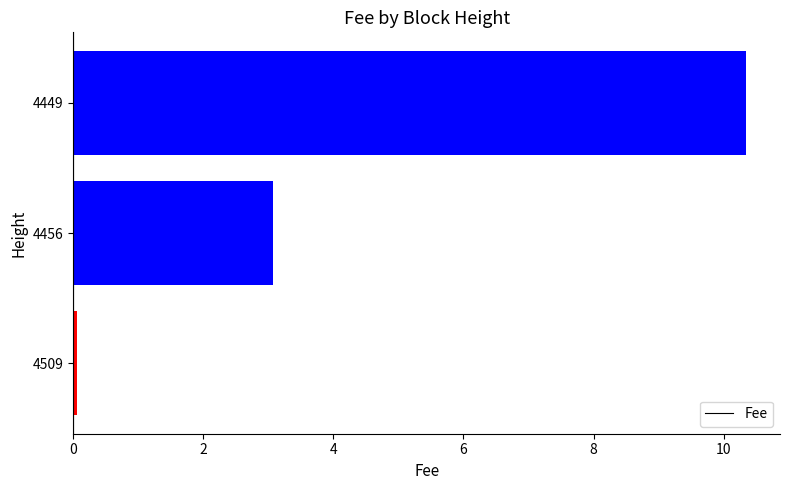

Rank the categories by value from highest to lowest.

4449, 4456, 4509